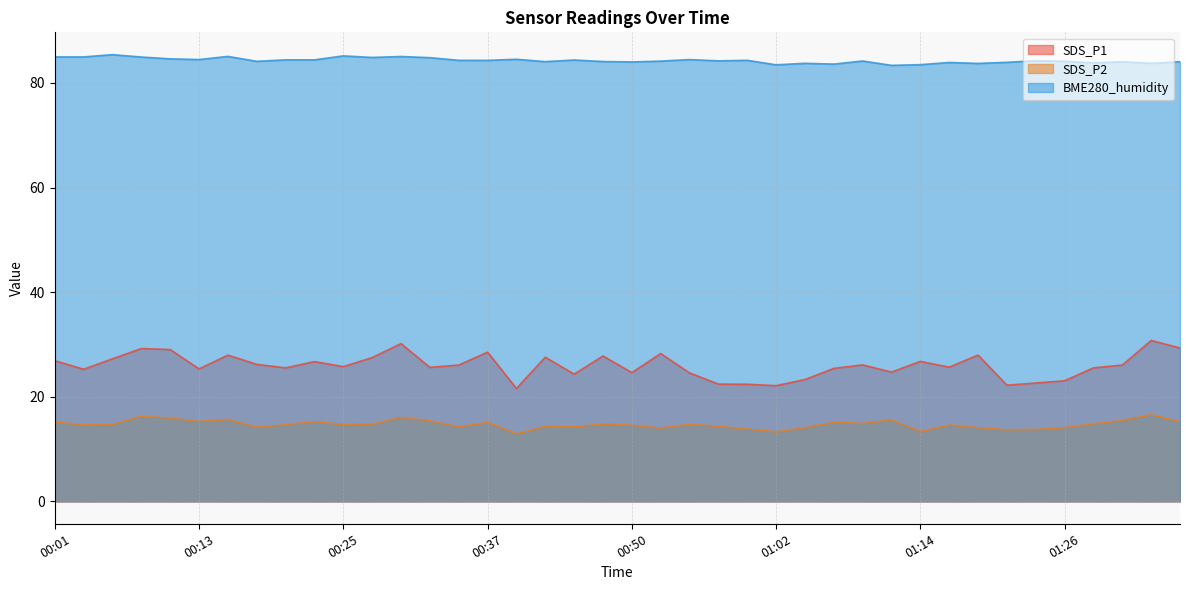

At how many categories does at least one series exceed 33?

40